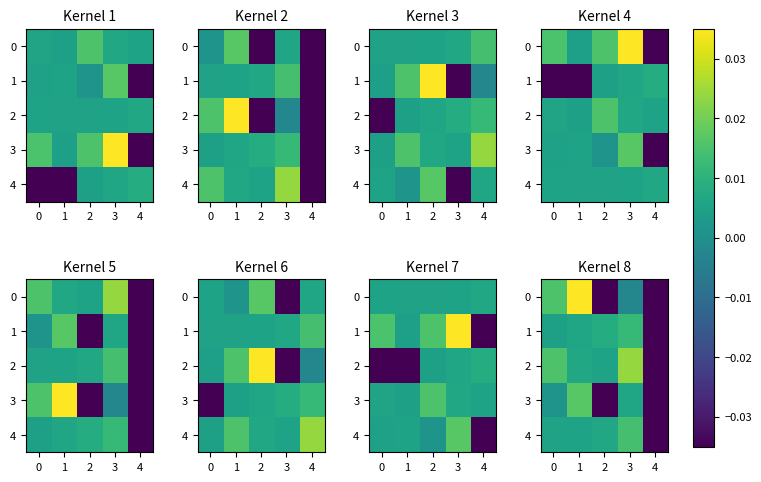

List the labels in order of 2 value, largest first.

3, 0, 1, 2, 4